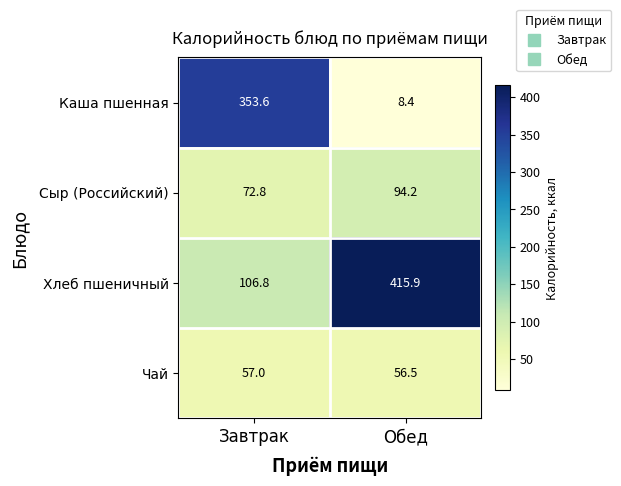

True or false: Сыр (Российский) has a value of 103.3 at Завтрак.

False